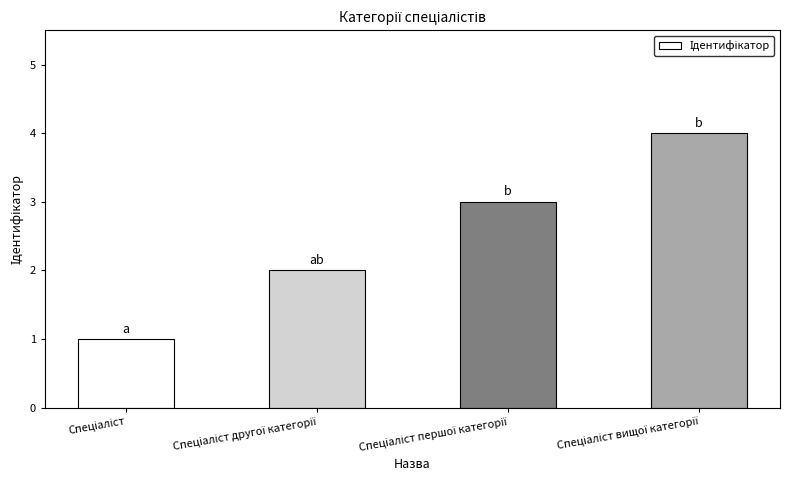

What is the maximum value shown in the chart?

4